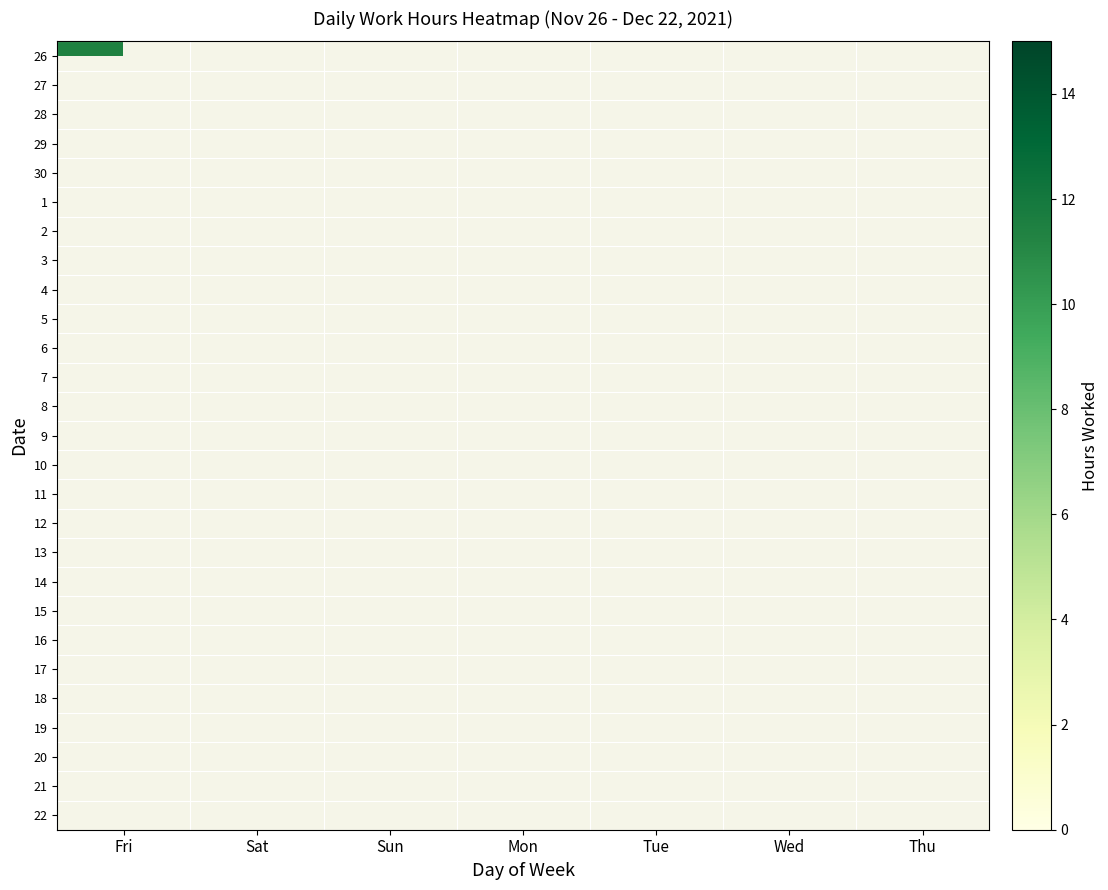

Reading right to left, transcribe all the data shown in this chart.

26: Thu=0.0	Wed=0.0	Tue=0.0	Mon=0.0	Sun=0.0	Sat=0.0	Fri=11.4
27: Thu=0.0	Wed=0.0	Tue=0.0	Mon=0.0	Sun=0.0	Sat=11.6	Fri=0.0
28: Thu=0.0	Wed=0.0	Tue=0.0	Mon=0.0	Sun=8.7	Sat=0.0	Fri=0.0
29: Thu=0.0	Wed=0.0	Tue=0.0	Mon=14.1	Sun=0.0	Sat=0.0	Fri=0.0
30: Thu=0.0	Wed=0.0	Tue=14.6	Mon=0.0	Sun=0.0	Sat=0.0	Fri=0.0
1: Thu=0.0	Wed=11.5	Tue=0.0	Mon=0.0	Sun=0.0	Sat=0.0	Fri=0.0
2: Thu=0.0	Wed=0.0	Tue=0.0	Mon=0.0	Sun=0.0	Sat=0.0	Fri=0.0
3: Thu=0.0	Wed=0.0	Tue=0.0	Mon=0.0	Sun=0.0	Sat=0.0	Fri=8.9
4: Thu=0.0	Wed=0.0	Tue=0.0	Mon=0.0	Sun=0.0	Sat=11.1	Fri=0.0
5: Thu=0.0	Wed=0.0	Tue=0.0	Mon=0.0	Sun=9.1	Sat=0.0	Fri=0.0
6: Thu=0.0	Wed=0.0	Tue=0.0	Mon=14.4	Sun=0.0	Sat=0.0	Fri=0.0
7: Thu=0.0	Wed=0.0	Tue=14.6	Mon=0.0	Sun=0.0	Sat=0.0	Fri=0.0
8: Thu=0.0	Wed=14.5	Tue=0.0	Mon=0.0	Sun=0.0	Sat=0.0	Fri=0.0
9: Thu=14.5	Wed=0.0	Tue=0.0	Mon=0.0	Sun=0.0	Sat=0.0	Fri=0.0
10: Thu=0.0	Wed=0.0	Tue=0.0	Mon=0.0	Sun=0.0	Sat=0.0	Fri=14.6
11: Thu=0.0	Wed=0.0	Tue=0.0	Mon=0.0	Sun=0.0	Sat=11.4	Fri=0.0
12: Thu=0.0	Wed=0.0	Tue=0.0	Mon=0.0	Sun=8.8	Sat=0.0	Fri=0.0
13: Thu=0.0	Wed=0.0	Tue=0.0	Mon=14.4	Sun=0.0	Sat=0.0	Fri=0.0
14: Thu=0.0	Wed=0.0	Tue=14.1	Mon=0.0	Sun=0.0	Sat=0.0	Fri=0.0
15: Thu=0.0	Wed=14.2	Tue=0.0	Mon=0.0	Sun=0.0	Sat=0.0	Fri=0.0
16: Thu=14.6	Wed=0.0	Tue=0.0	Mon=0.0	Sun=0.0	Sat=0.0	Fri=0.0
17: Thu=0.0	Wed=0.0	Tue=0.0	Mon=0.0	Sun=0.0	Sat=0.0	Fri=0.0
18: Thu=0.0	Wed=0.0	Tue=0.0	Mon=0.0	Sun=0.0	Sat=14.1	Fri=0.0
19: Thu=0.0	Wed=0.0	Tue=0.0	Mon=0.0	Sun=8.9	Sat=0.0	Fri=0.0
20: Thu=0.0	Wed=0.0	Tue=0.0	Mon=13.5	Sun=0.0	Sat=0.0	Fri=0.0
21: Thu=0.0	Wed=0.0	Tue=11.1	Mon=0.0	Sun=0.0	Sat=0.0	Fri=0.0
22: Thu=0.0	Wed=14.0	Tue=0.0	Mon=0.0	Sun=0.0	Sat=0.0	Fri=0.0